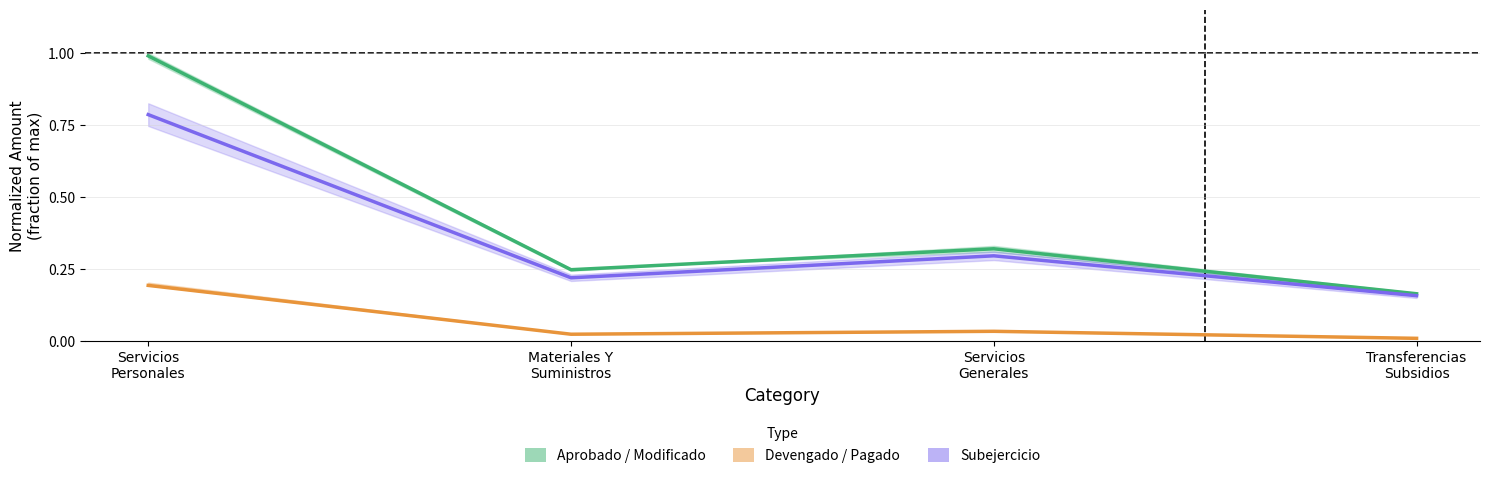

Which series has the largest total across all categories?

Aprobado / Modificado